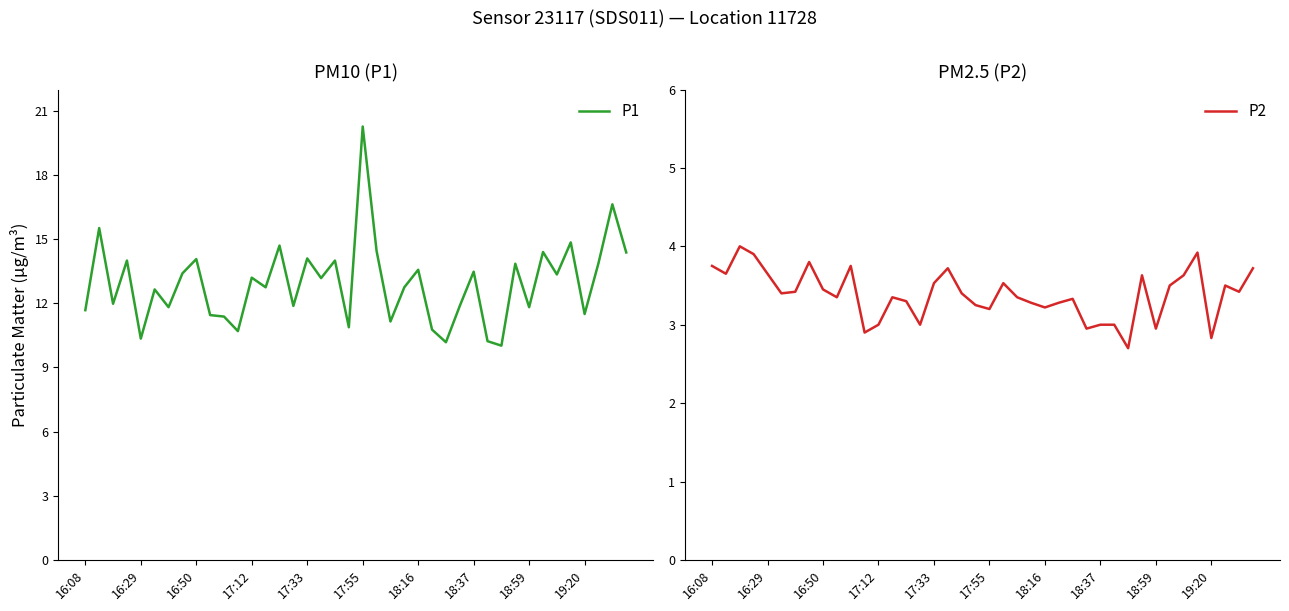

True or false: P1 and P2 cross at least once.

False